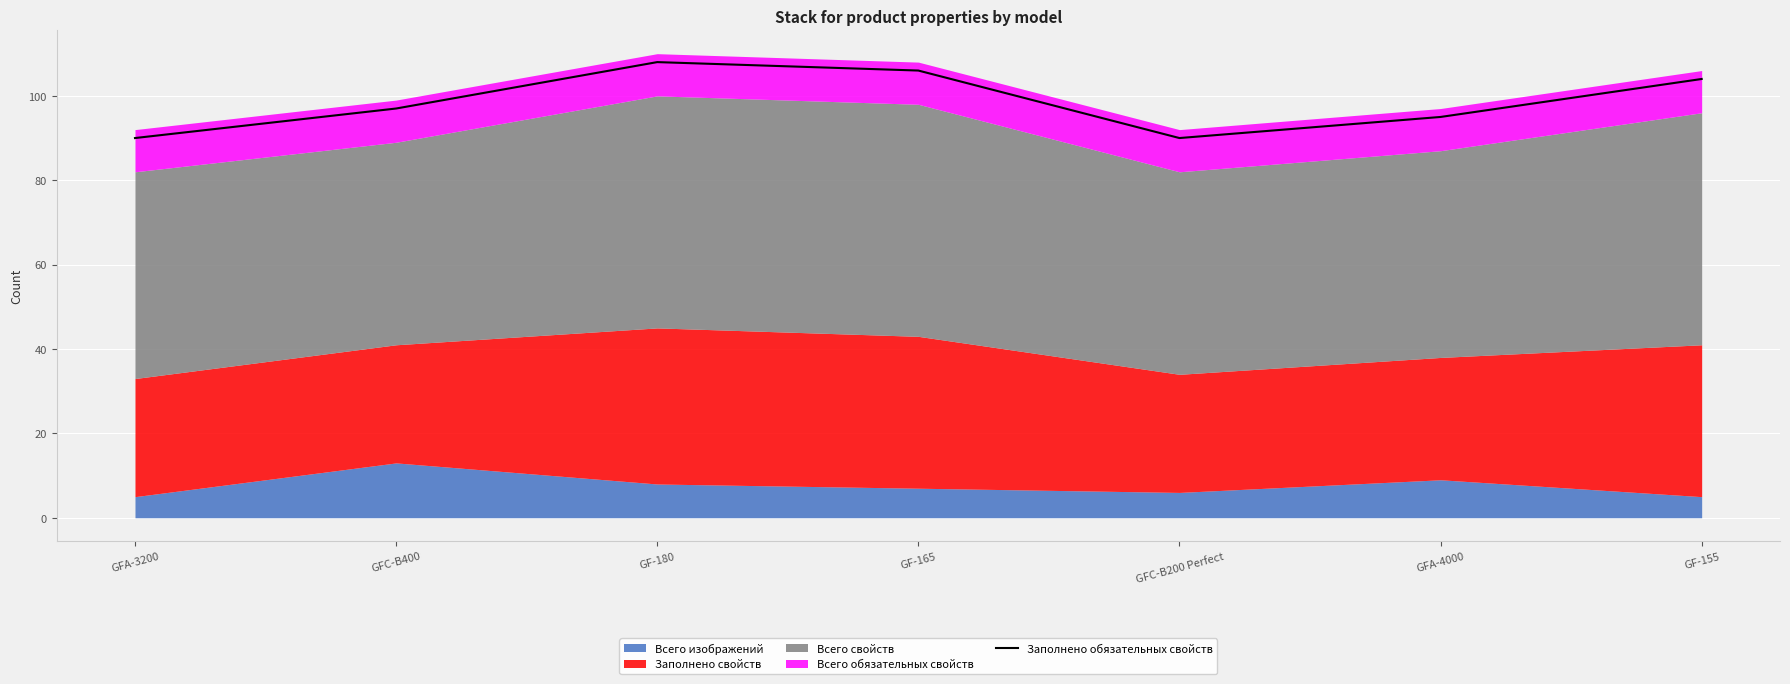

What is the lowest value of the Заполнено обязательных свойств series?

90